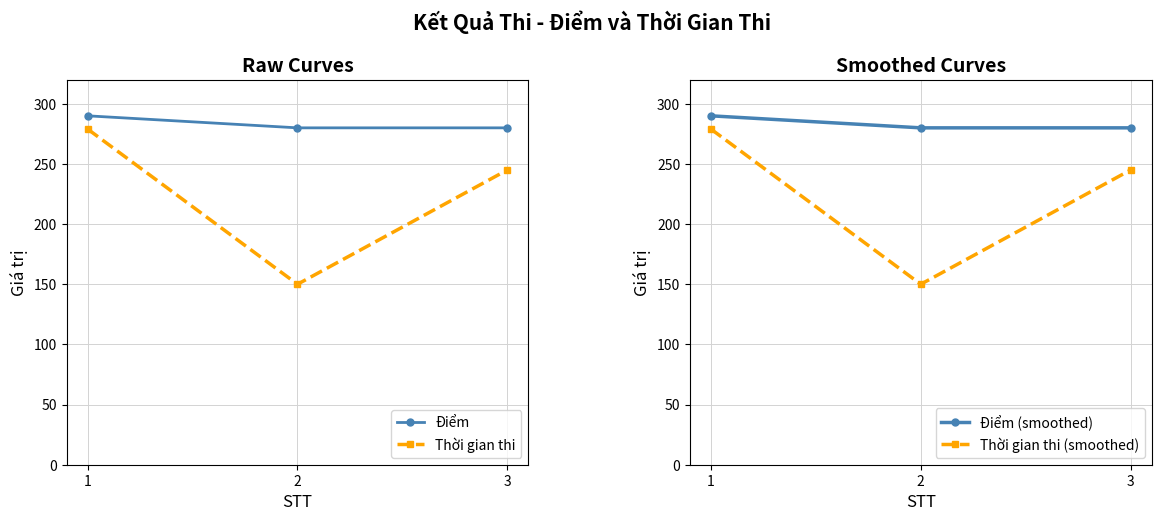

How many Điểm (smoothed) values are between 280 and 290?

3